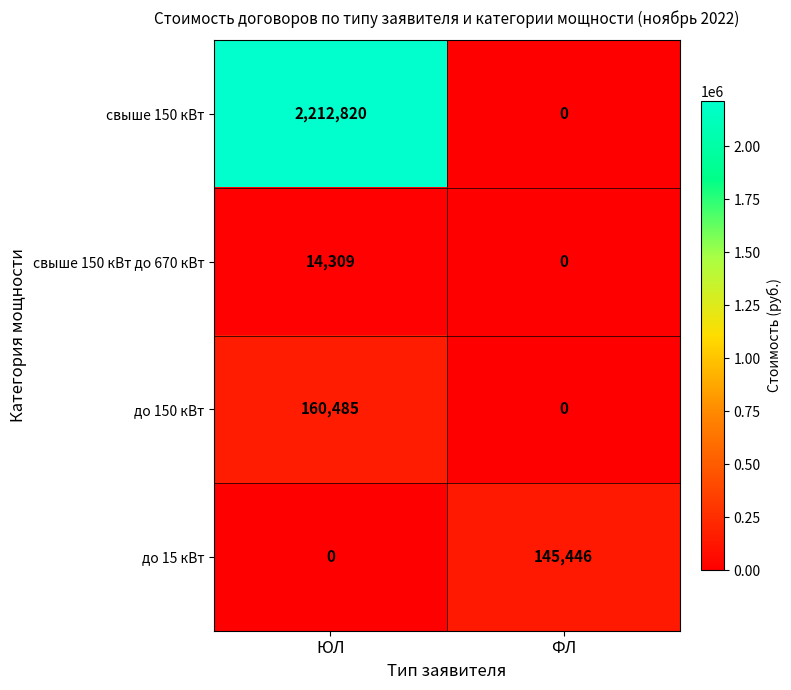

At which category is the sum across all series the highest?

ЮЛ